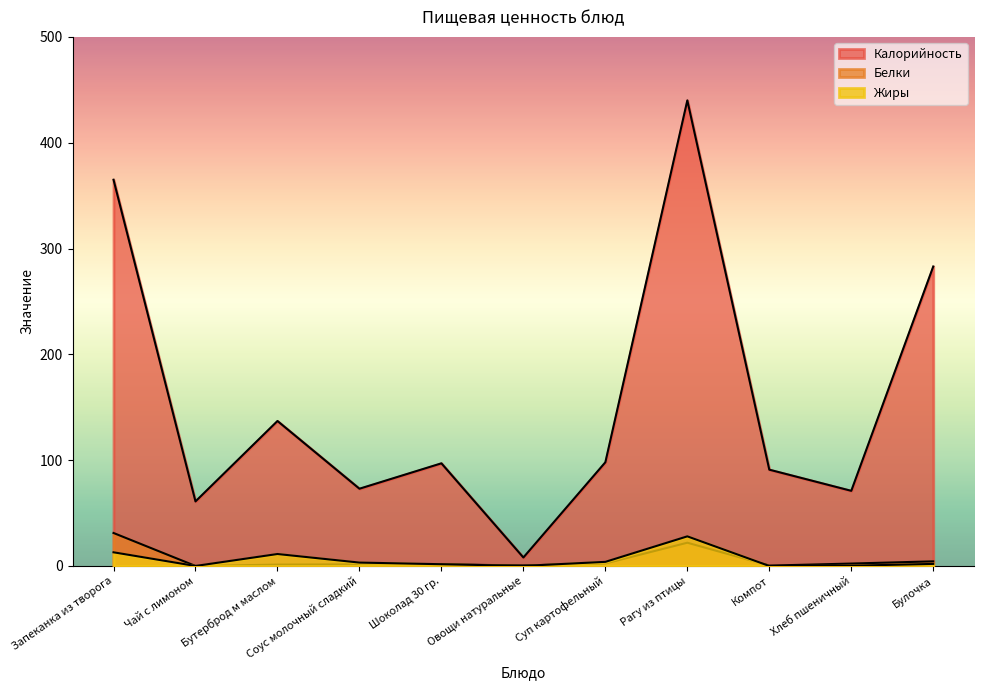

Which series changed the most between Запеканка из творога and Хлеб пшеничный?

Калорийность